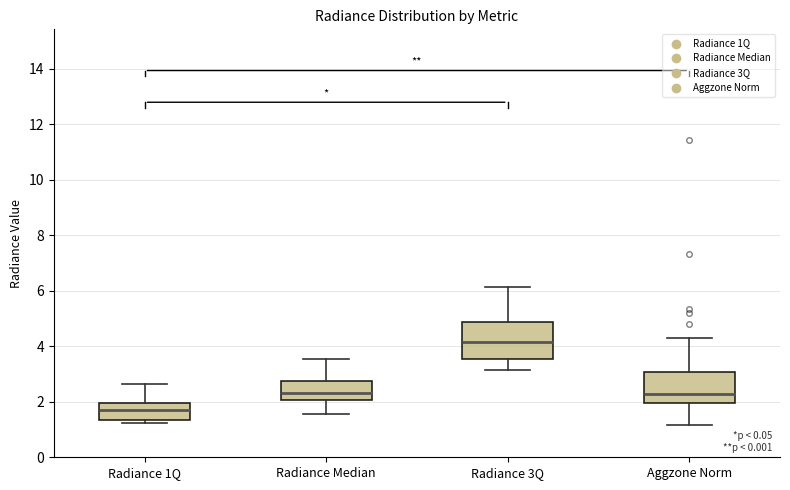

Where is the lower edge of the box for Radiance 1Q on the y-axis? The values are not printed on the chart, so give them approximately, as read against the axis.

1.4